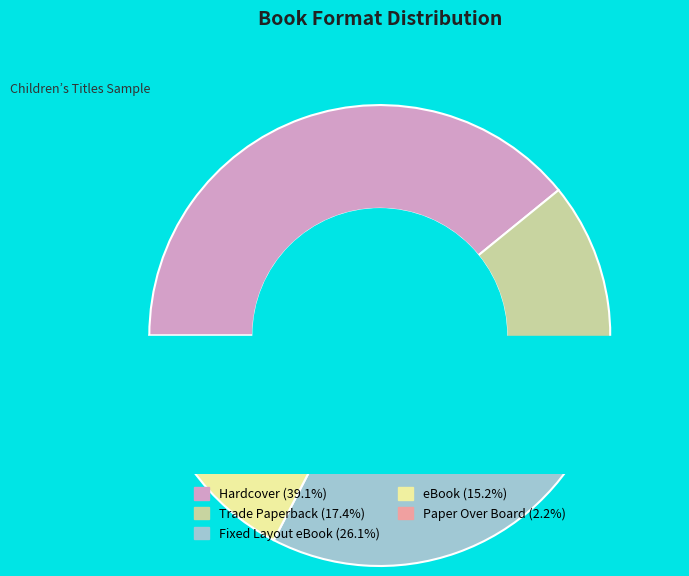

How many slices are in this pie chart?

5